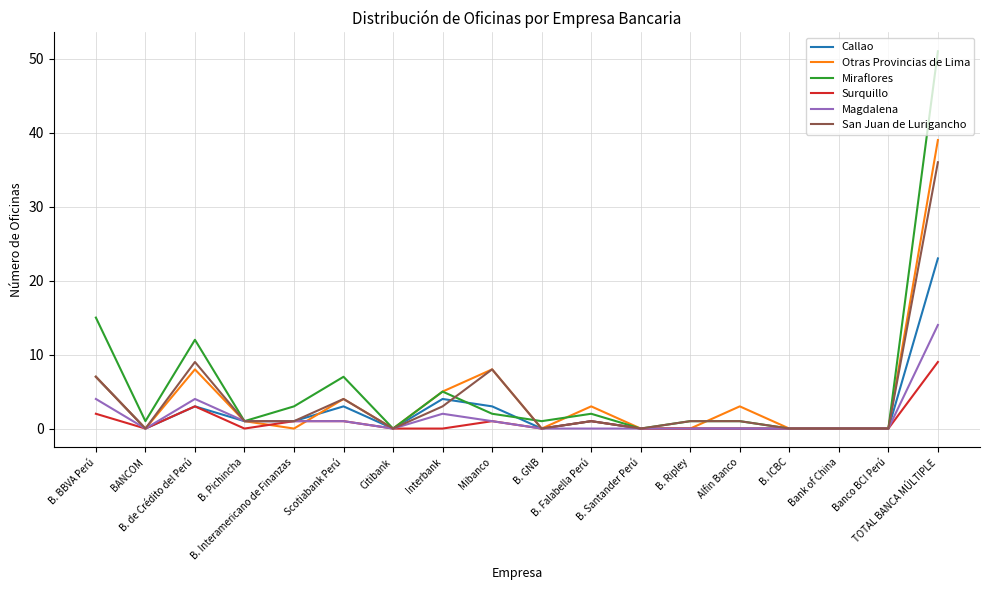

The Surquillo series shows 5 at BANCOM. True or false?

False